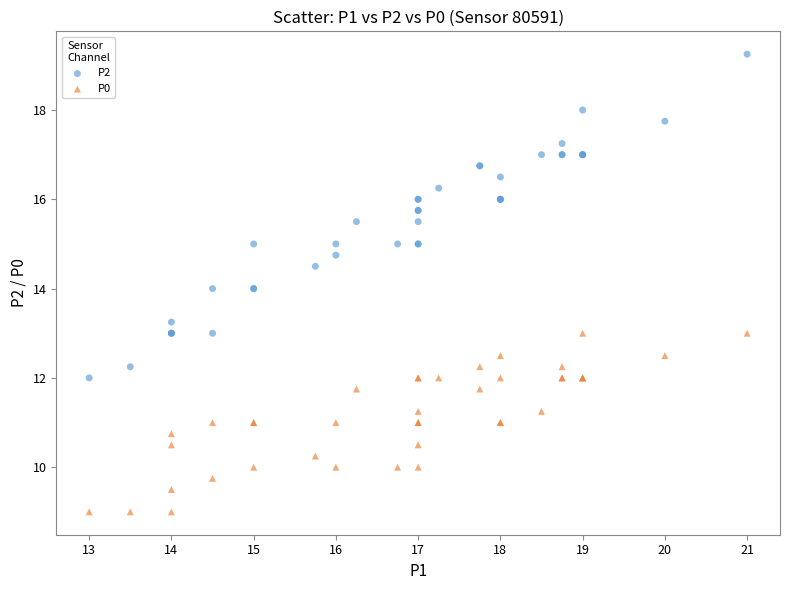

Which series has the largest Y range (max minus min)?

P2